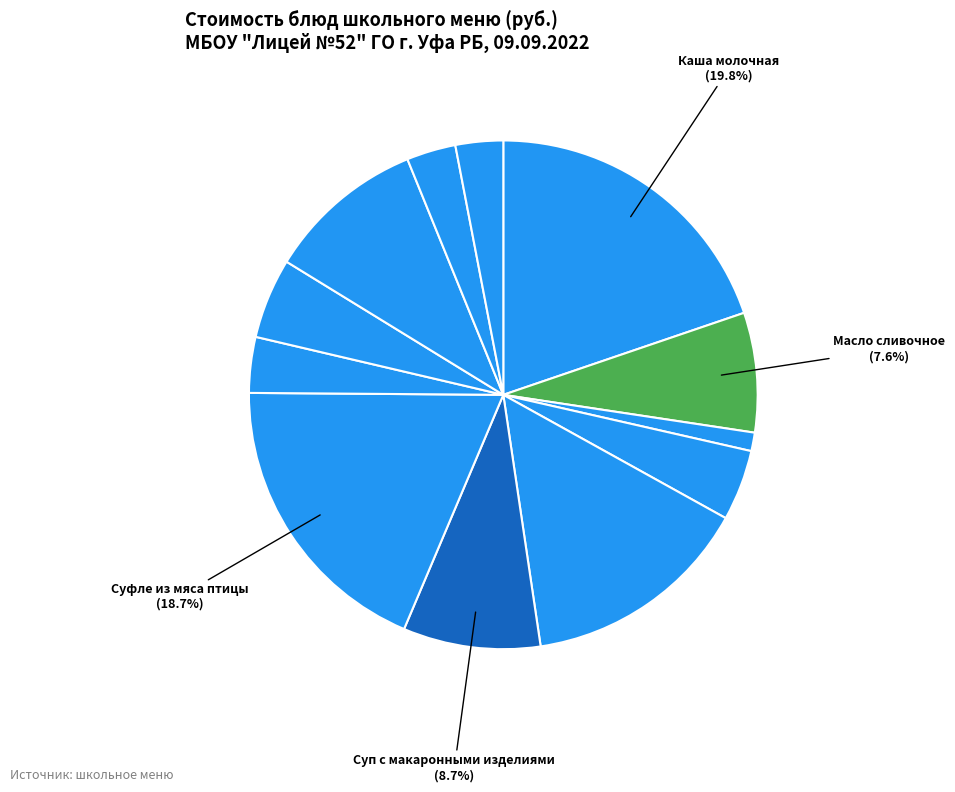

Which category has the smallest portion of the pie?

Хлеб пшеничный